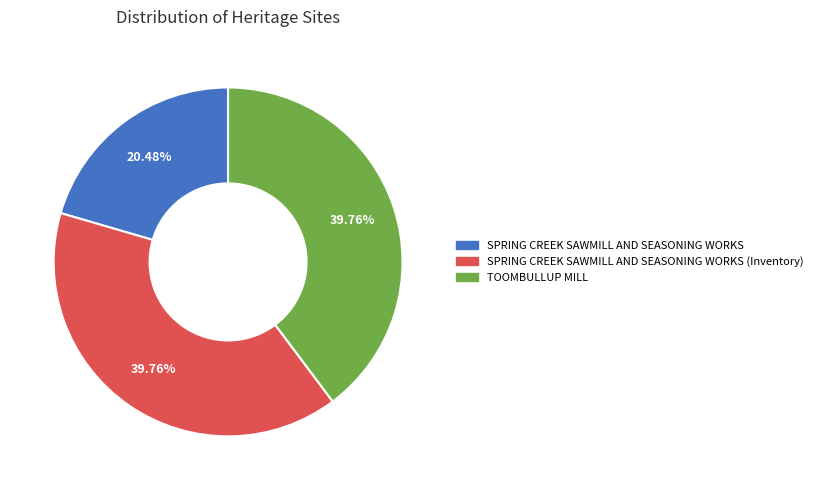

Is there a majority slice in this chart?

No